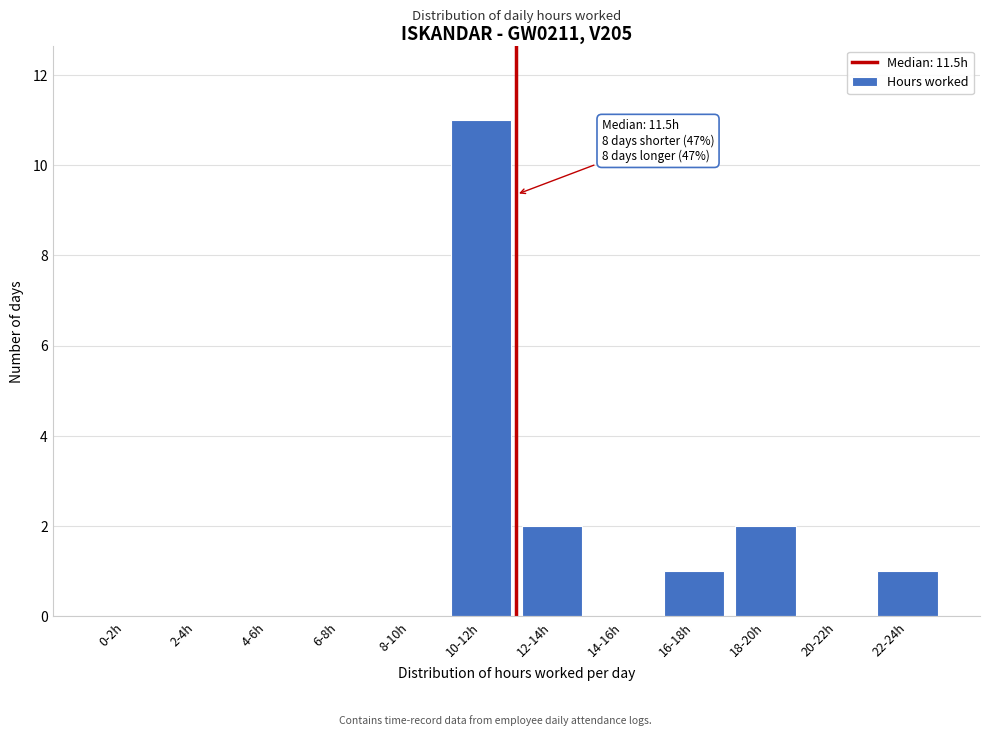

Reading left to right, transcribe all the data shown in this chart.

0-2h=0	2-4h=0	4-6h=0	6-8h=0	8-10h=0	10-12h=11	12-14h=2	14-16h=0	16-18h=1	18-20h=2	20-22h=0	22-24h=1